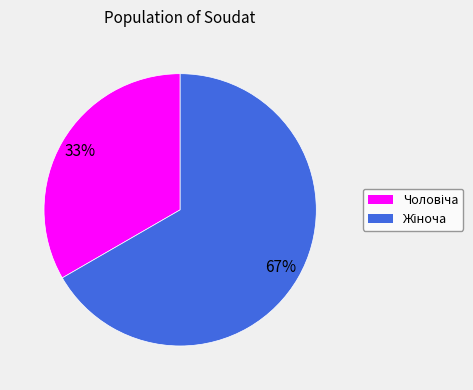

Is there a majority slice in this chart?

Yes